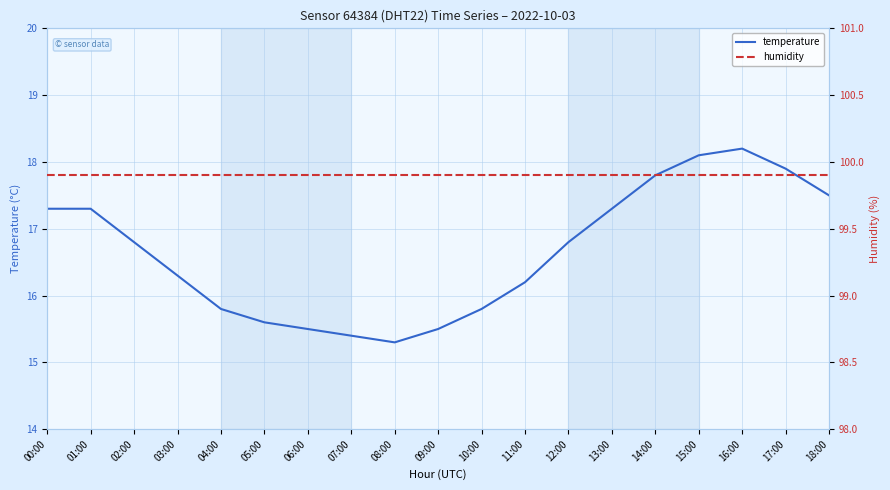

What is the total value across all series at 09:00?

115.4